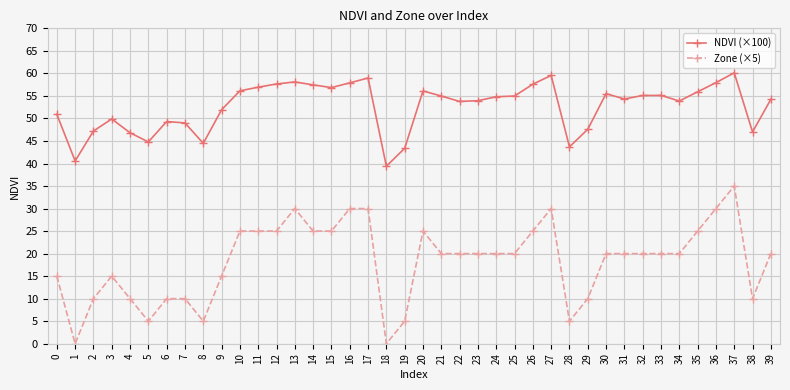

Where is the first local minimum for NDVI (×100)?

1